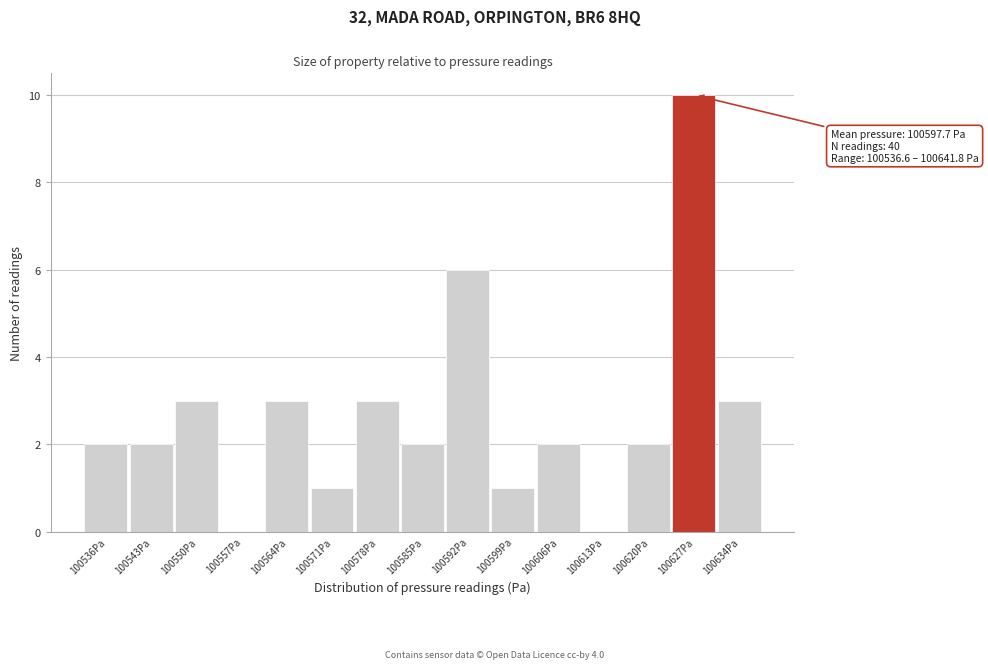

Reading left to right, transcribe all the data shown in this chart.

100536Pa=2	100543Pa=2	100550Pa=3	100557Pa=0	100564Pa=3	100571Pa=1	100578Pa=3	100585Pa=2	100592Pa=6	100599Pa=1	100606Pa=2	100613Pa=0	100620Pa=2	100627Pa=10	100634Pa=3